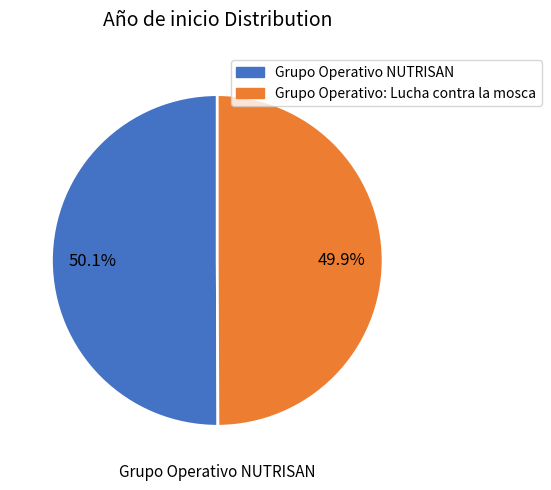

Is there any slice that represents more than half of the pie?

Yes